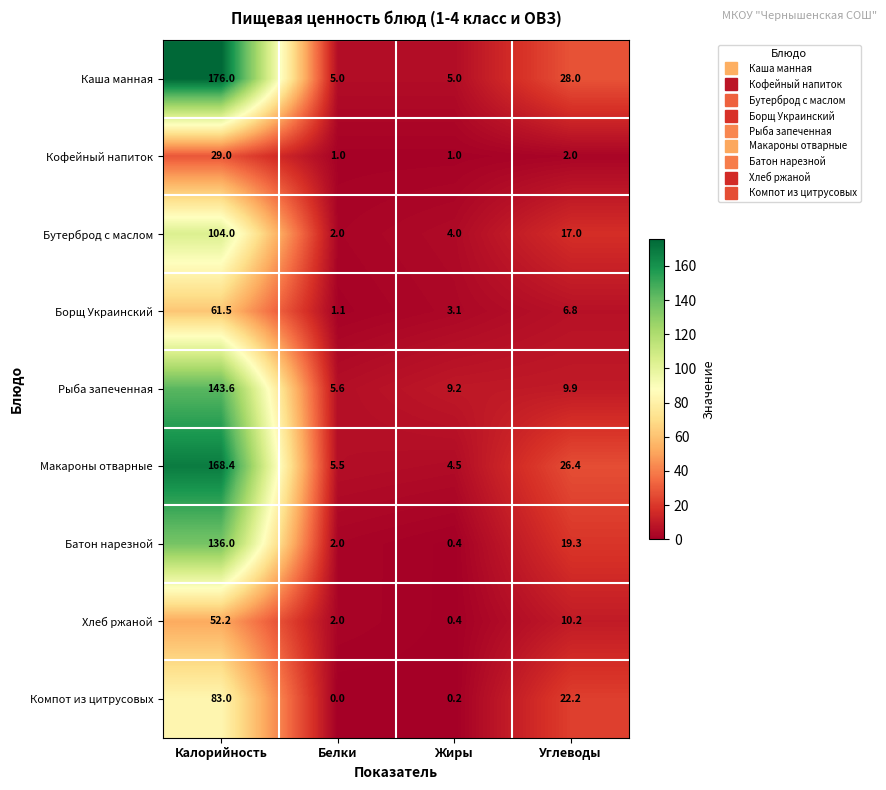

At how many categories does at least one series exceed 12?

2